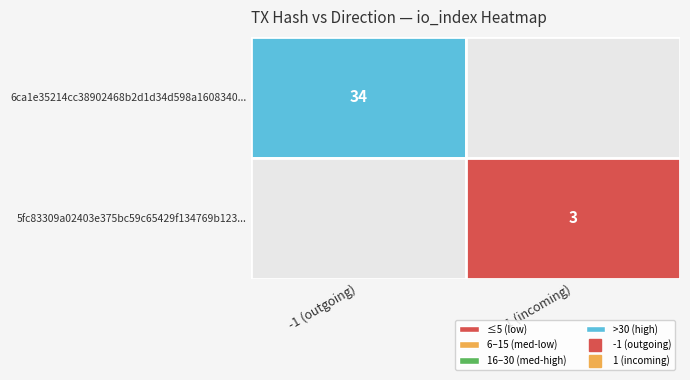

What is the highest value of the 5fc83309a02403e375bc59c65429f134769b123 series?

3